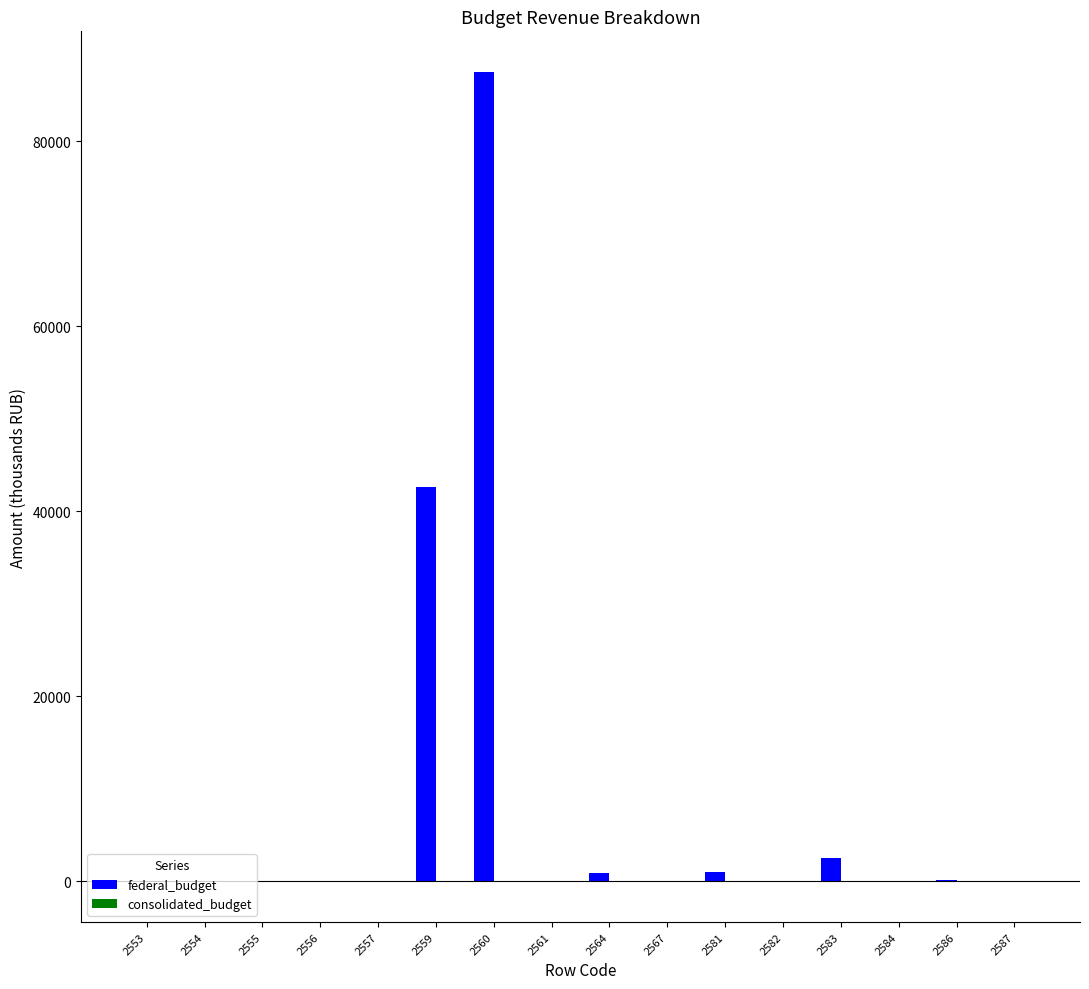

What is the sum of all federal_budget values?

134744